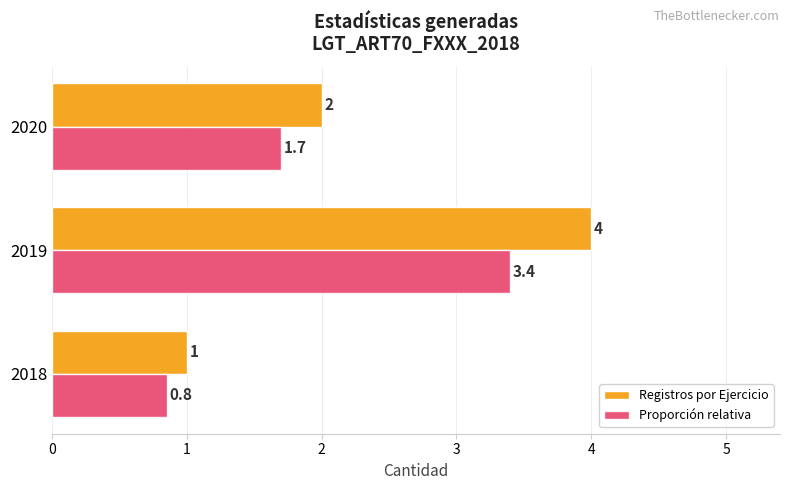

Which series has the widest spread of values?

Registros por Ejercicio